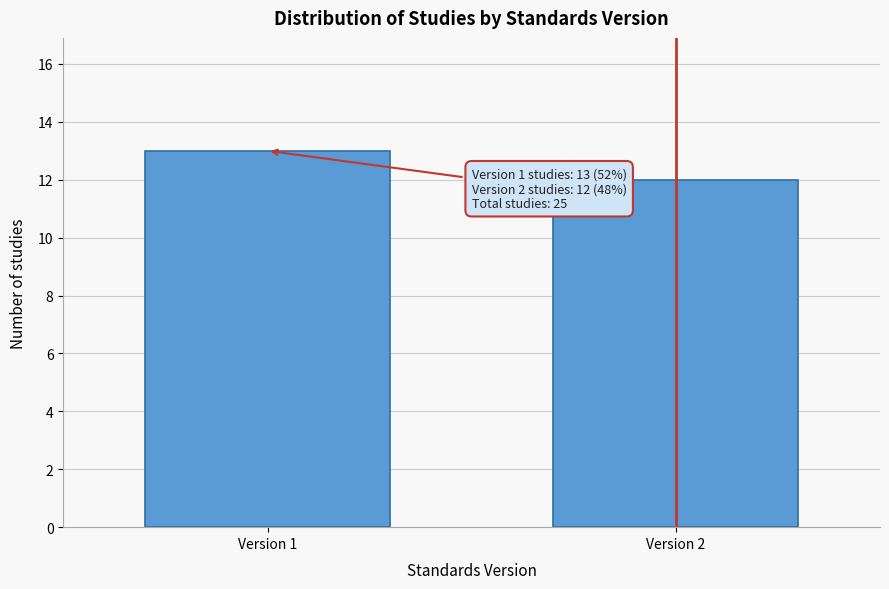

Reading left to right, extract all data points from this chart.

Version 1=13	Version 2=12